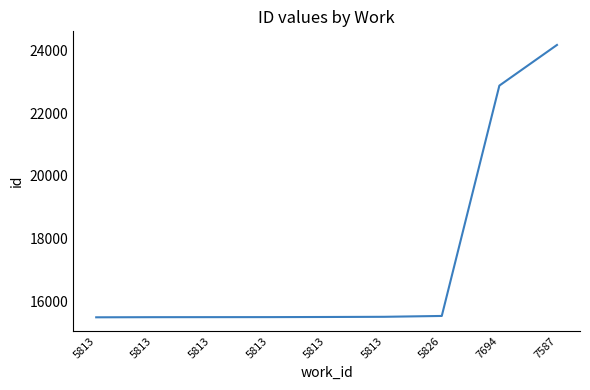

Does the chart have visible grid lines?

No